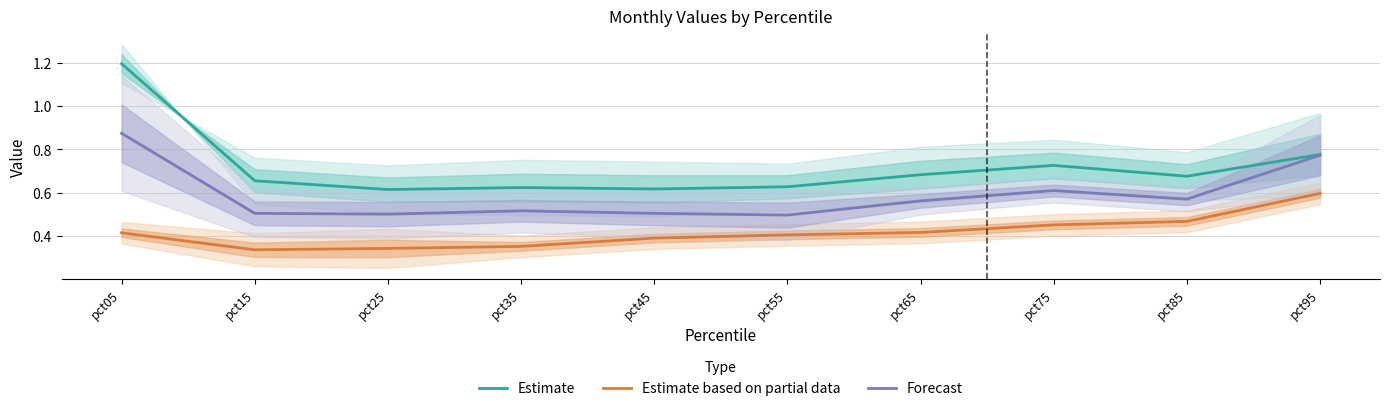

At how many categories does at least one series exceed 0?

10